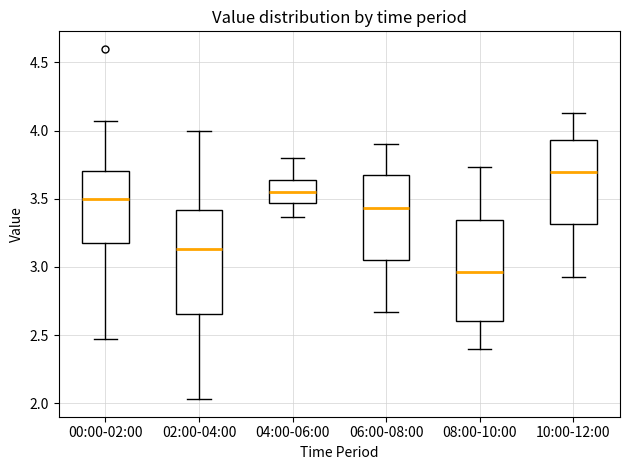

Where does the median line of the box for 04:00-06:00 sit on the y-axis? The values are not printed on the chart, so give them approximately, as read against the axis.

3.55